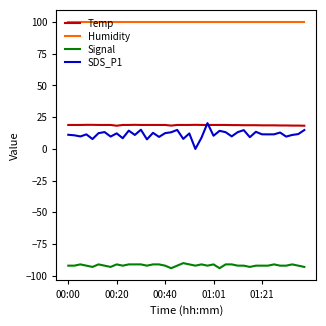

What is the highest value of the Humidity series?

99.9